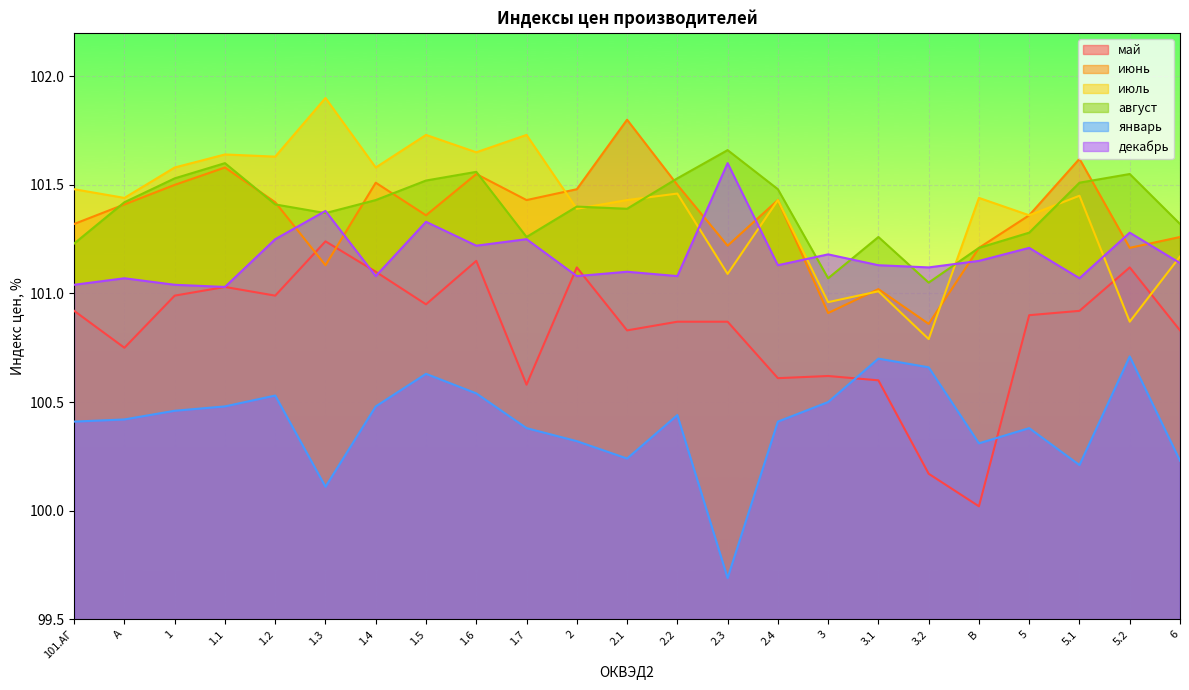

What is the difference between the second highest and minimum values in the май series?

1.1